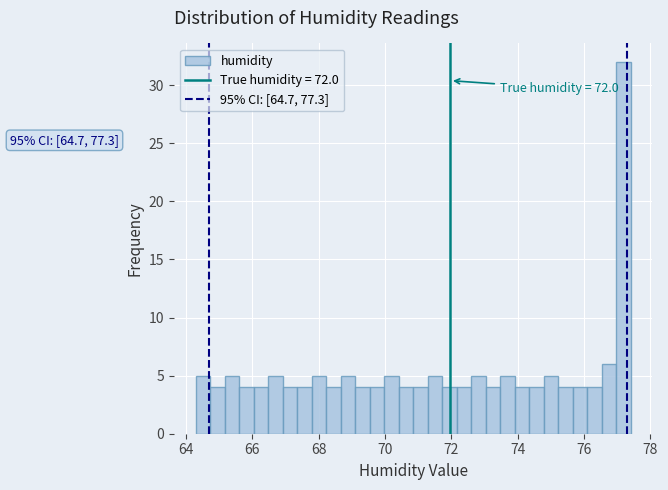

Read against the x-axis, roughly where is the centre of the tallest bar?

77.2